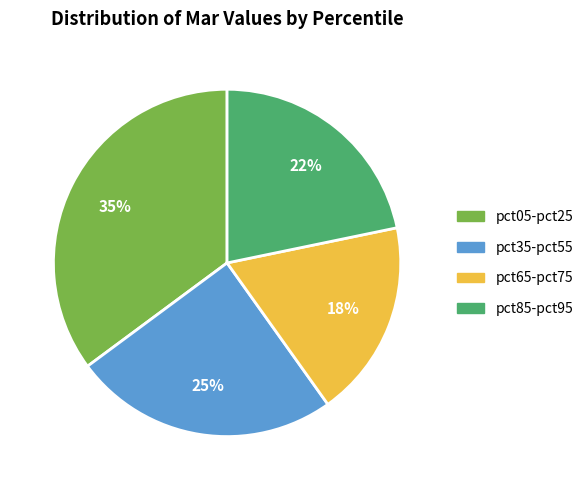

Does any single category account for the majority?

No